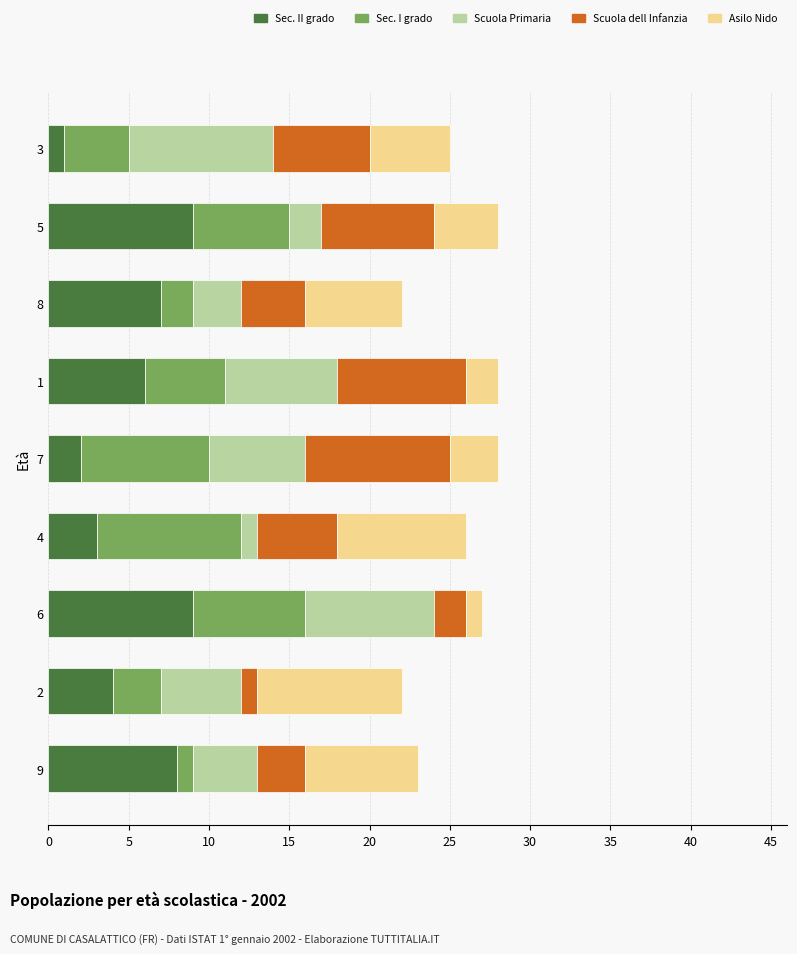

How many Sec. II grado values are between 3 and 8?

5